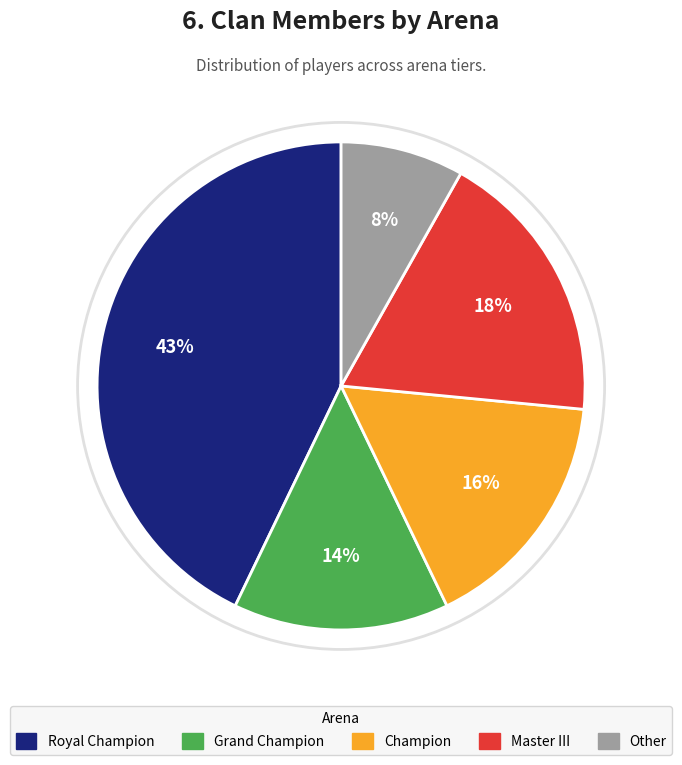

To the nearest percent, what portion does Master III represent?

18%